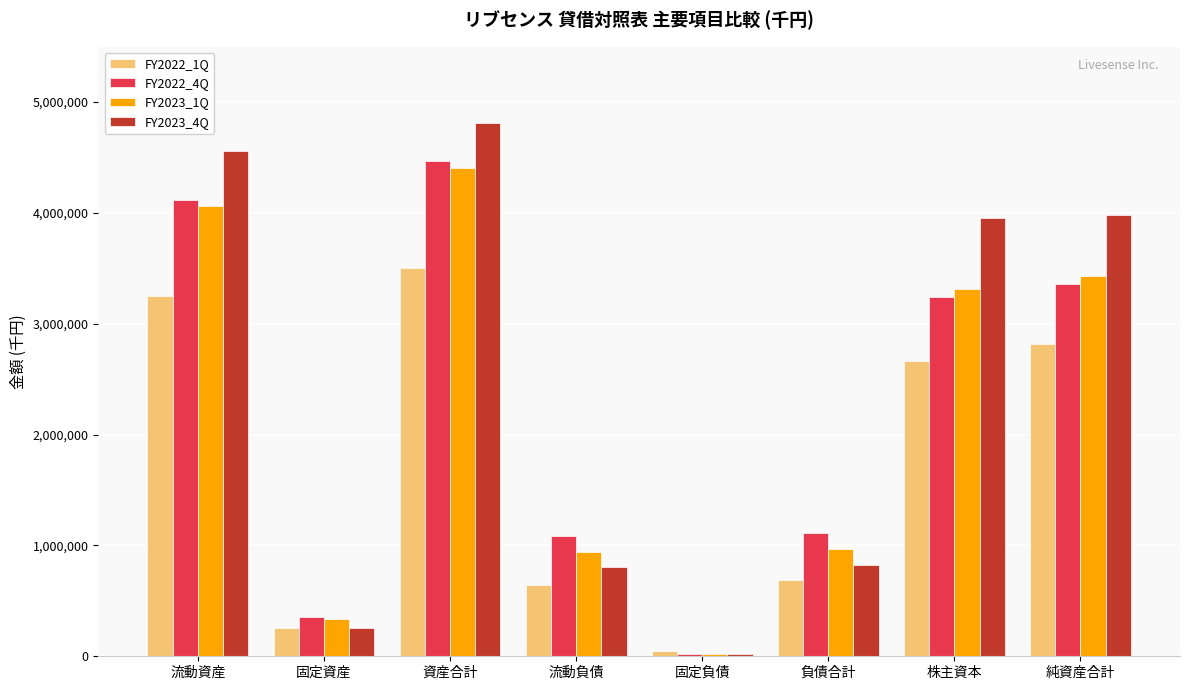

What is the label of the 2nd bar from the right?

株主資本